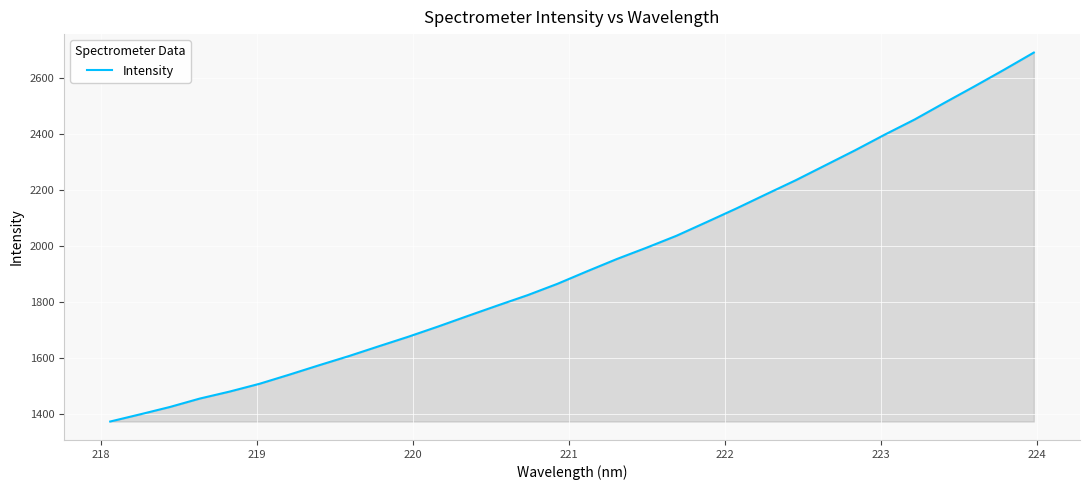

What is the maximum value shown in the chart?

2689.7